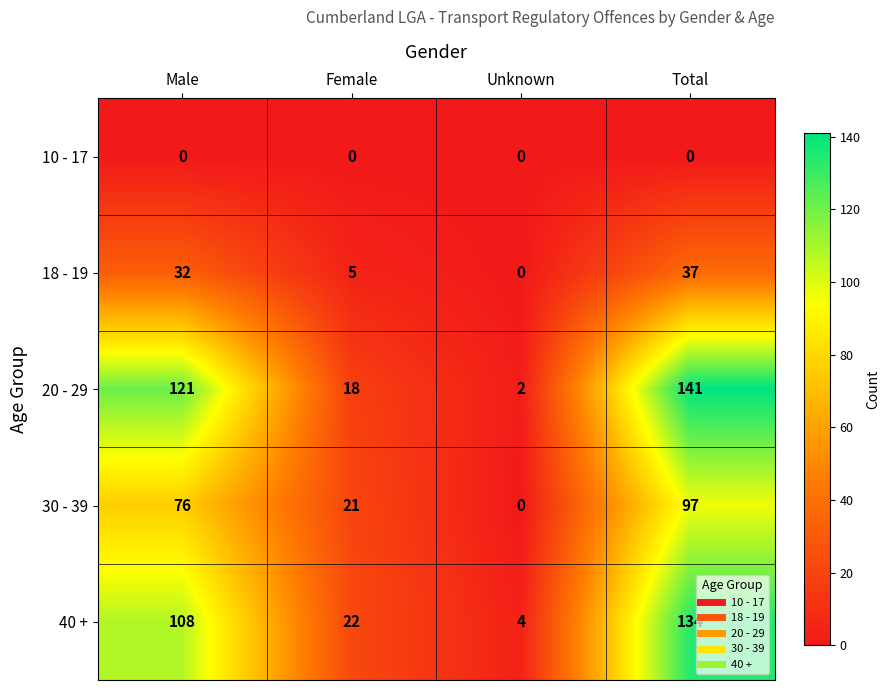

Which series changed the most between Male and Unknown?

20 - 29